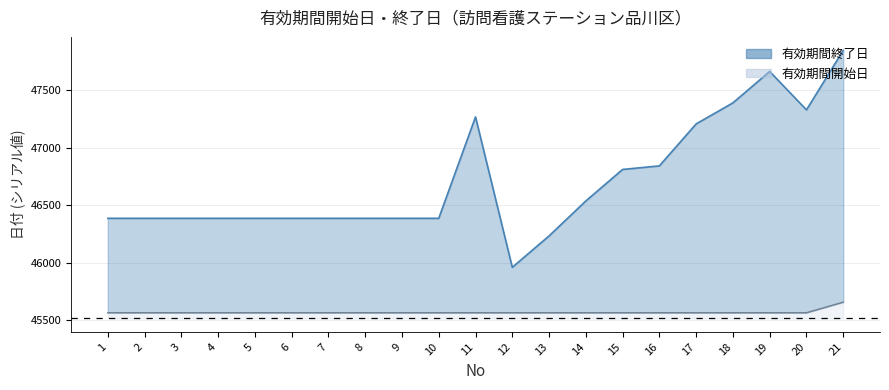

Is the value of 有効期間終了日 (line) at 14 greater than the value of 有効期間開始日 at 3?

Yes